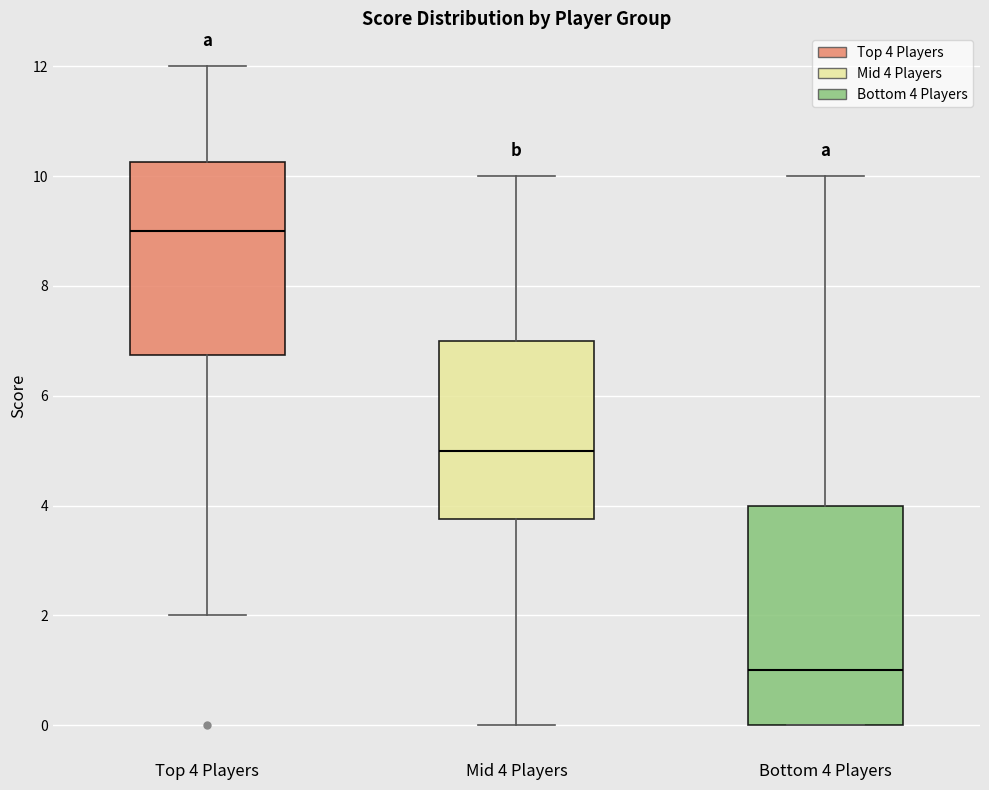

Which box has the highest median line?

Top 4 Players